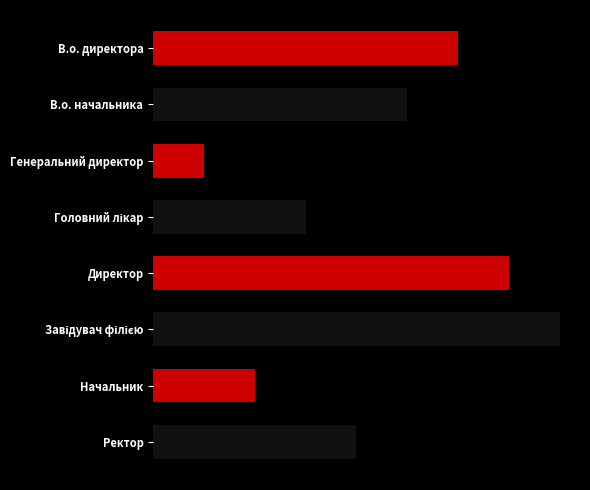

Count the number of categories in the chart.

8